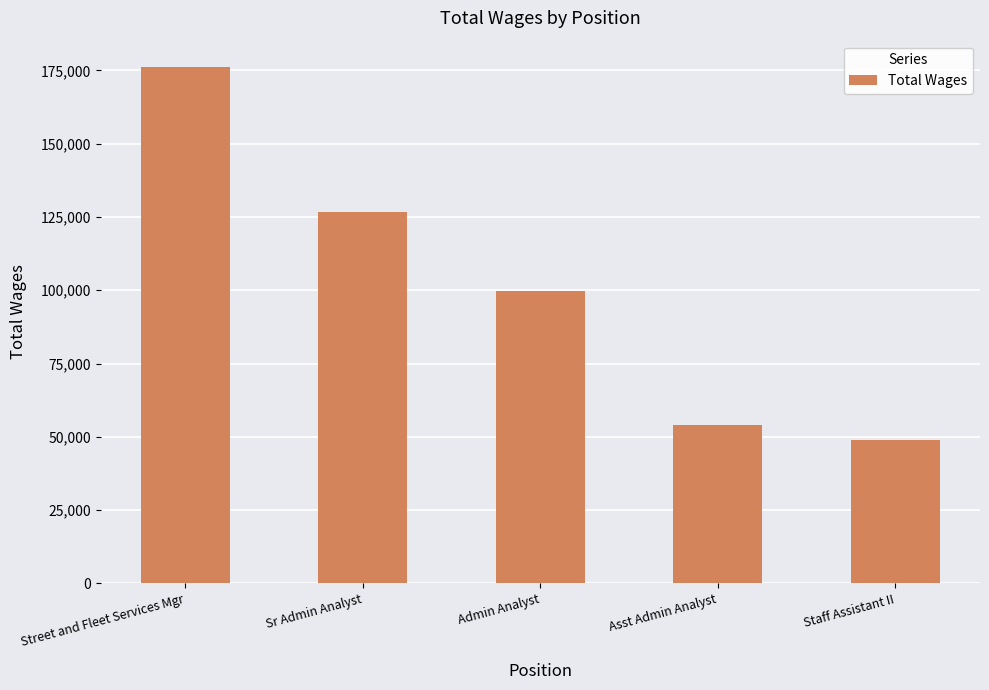

What value does the data have at Street and Fleet Services Mgr?

176334